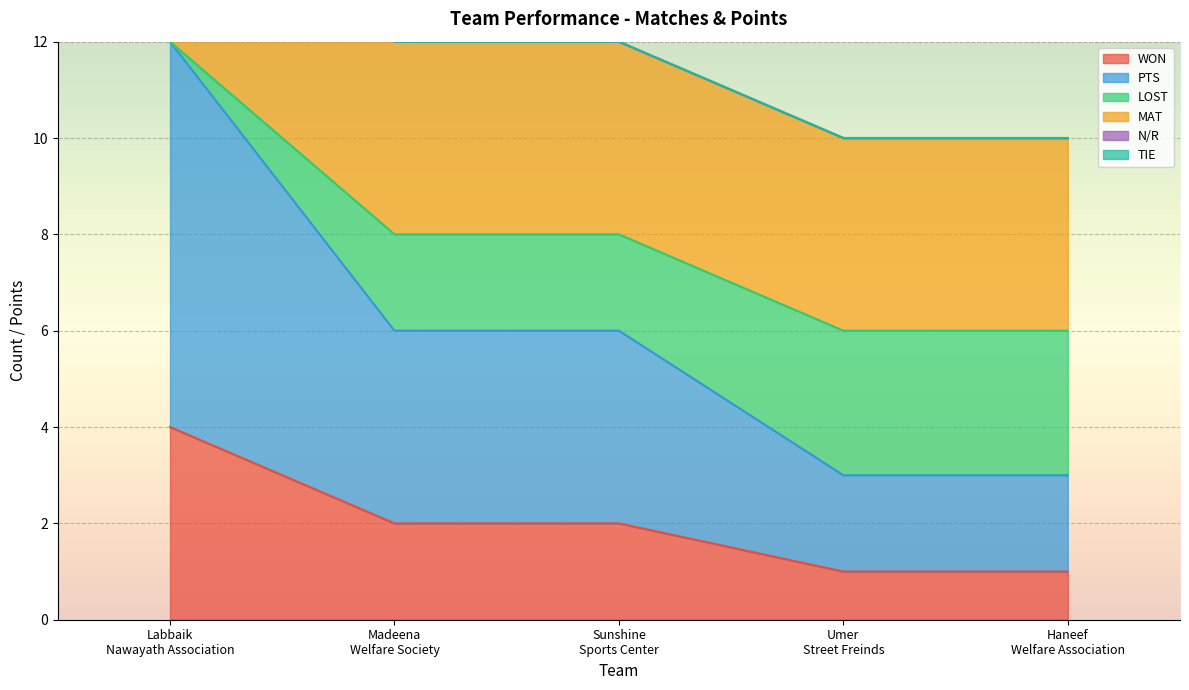

Which category has the highest value in the WON series?

Labbaik
Nawayath Association